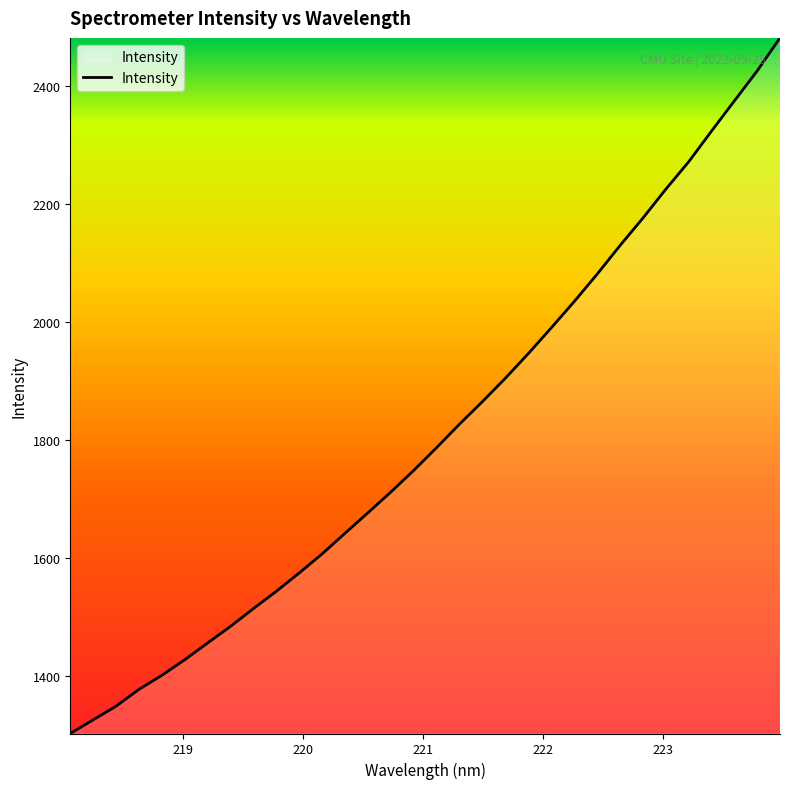

Does the chart display data point markers on the line(s)?

No